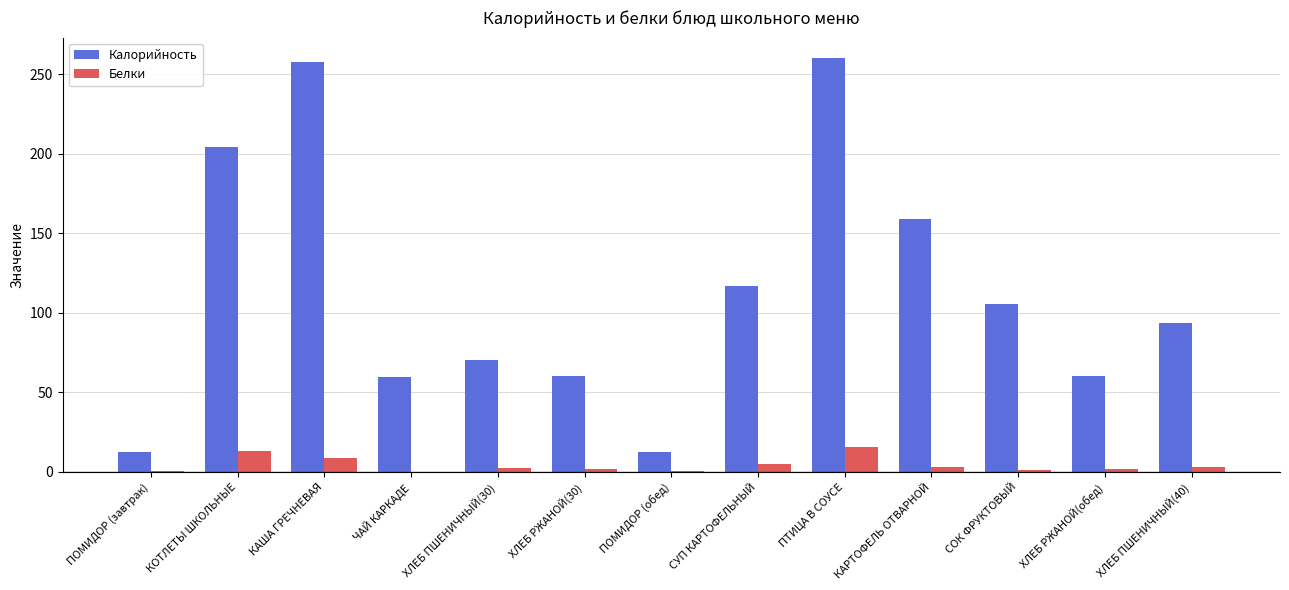

Is the value of Белки at СОК ФРУКТОВЫЙ greater than the value of Калорийность at ХЛЕБ ПШЕНИЧНЫЙ(30)?

No